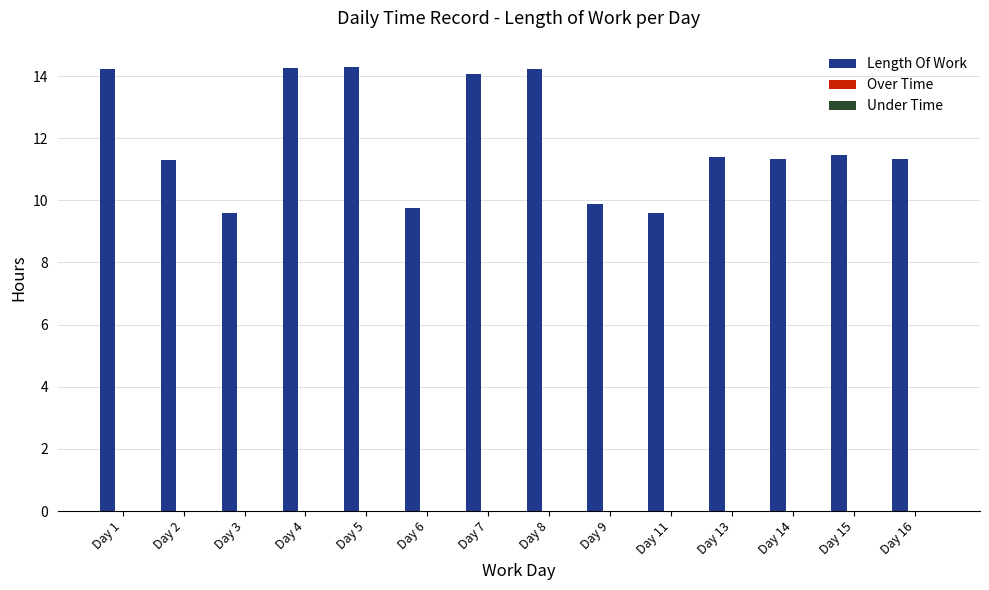

What is the ratio of the value at Day 9 to the value at Day 14?

0.9